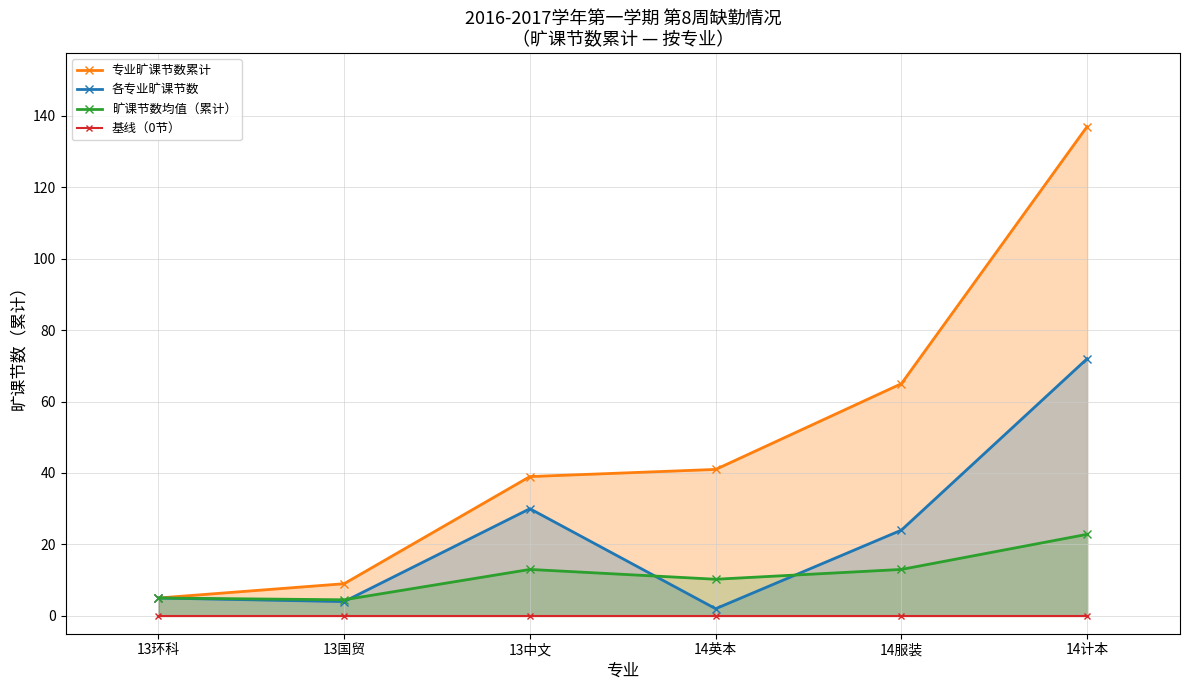

How many values in the 旷课节数均值（累计） series are below 13?

3